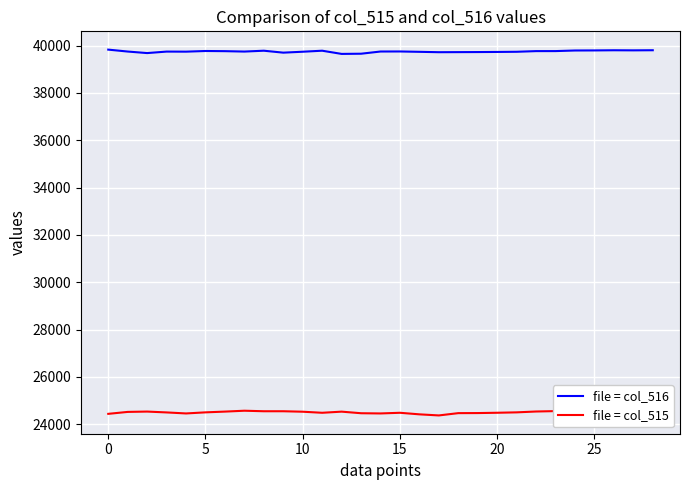

Rank the series by their maximum value, from lowest to highest.

file = col_515, file = col_516